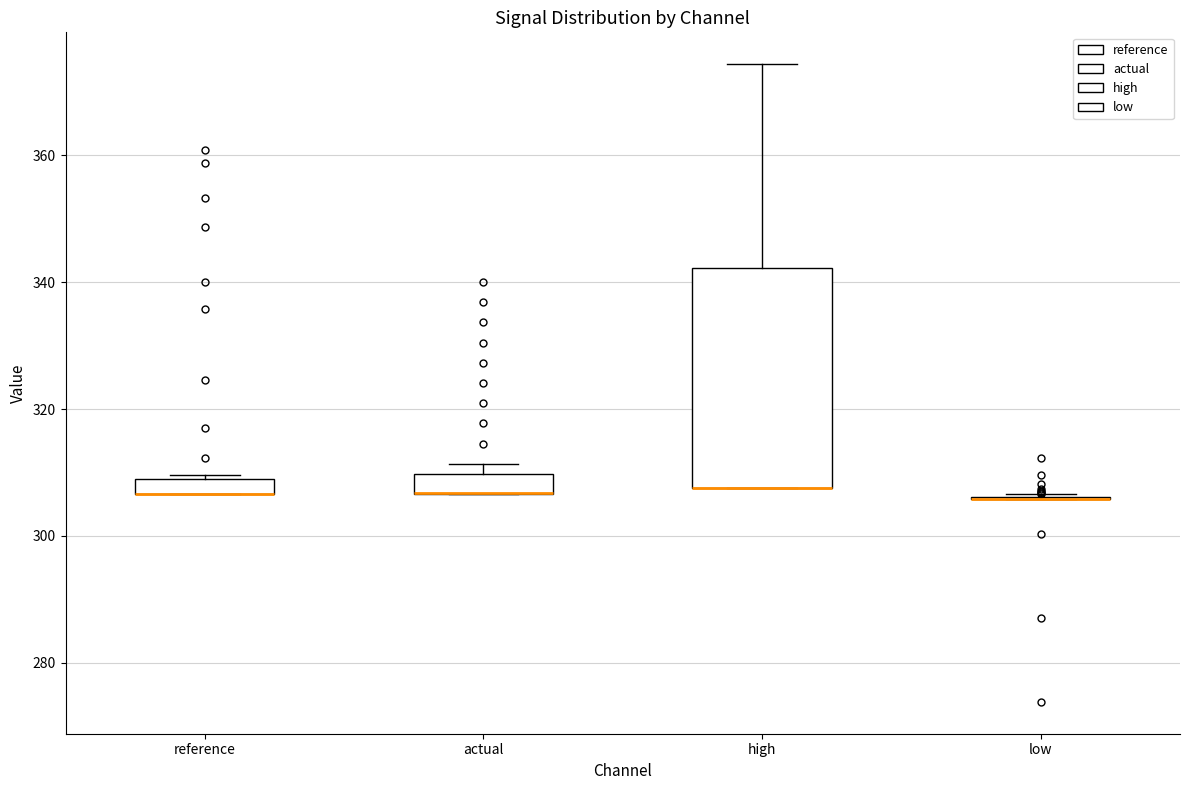

Which box is the tallest, from its lower edge to its upper edge?

high